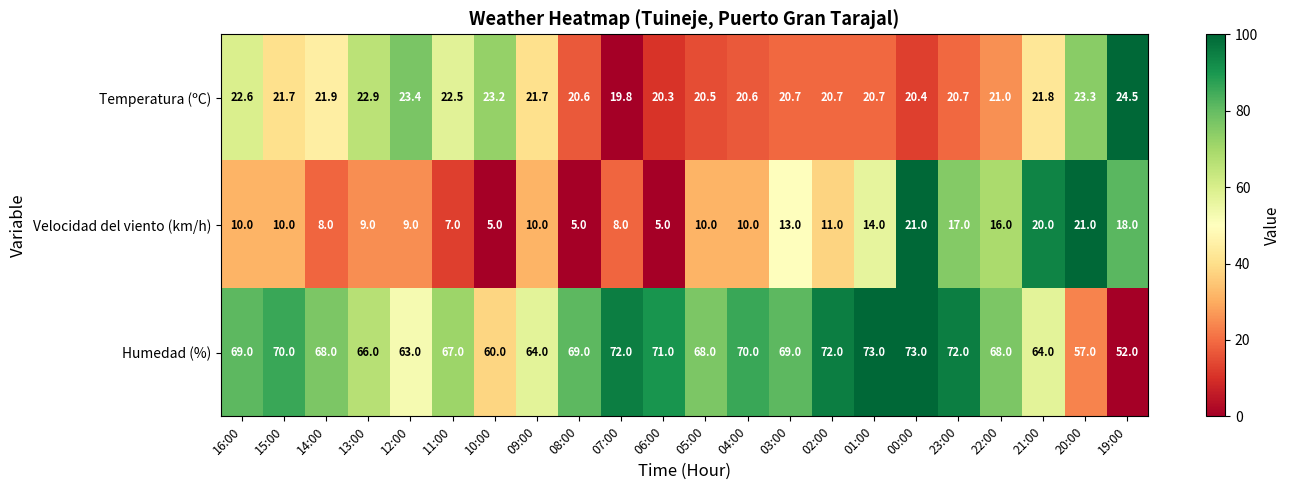

The value of Velocidad del viento (km/h) at 23:00 is 17.0. True or false?

True